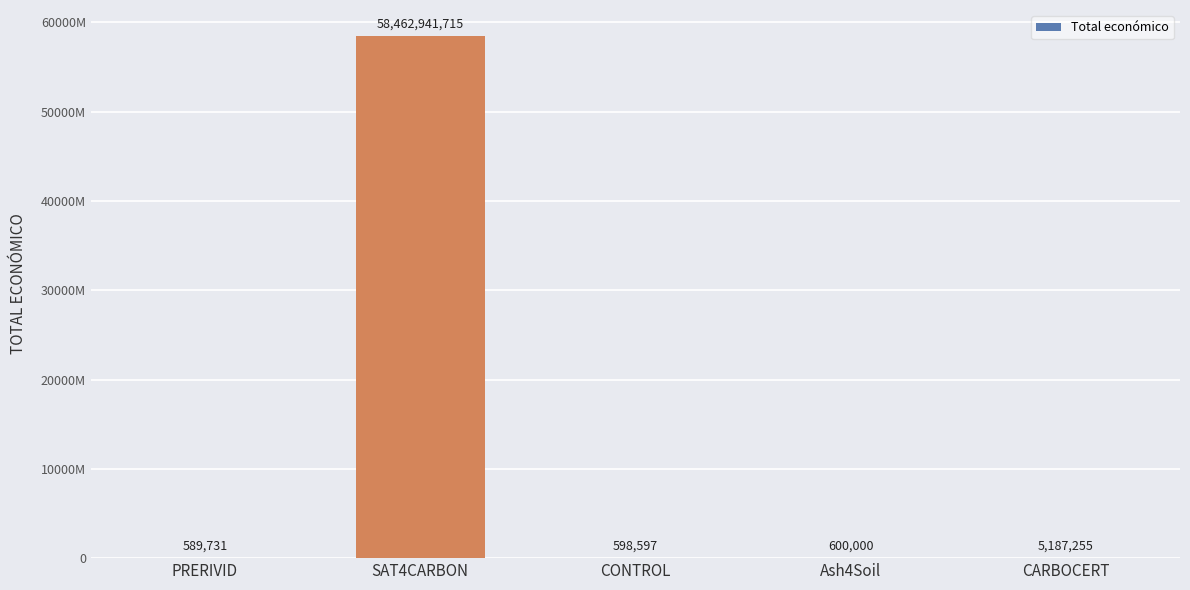

What is the change in value from Ash4Soil to CARBOCERT?

+4587255